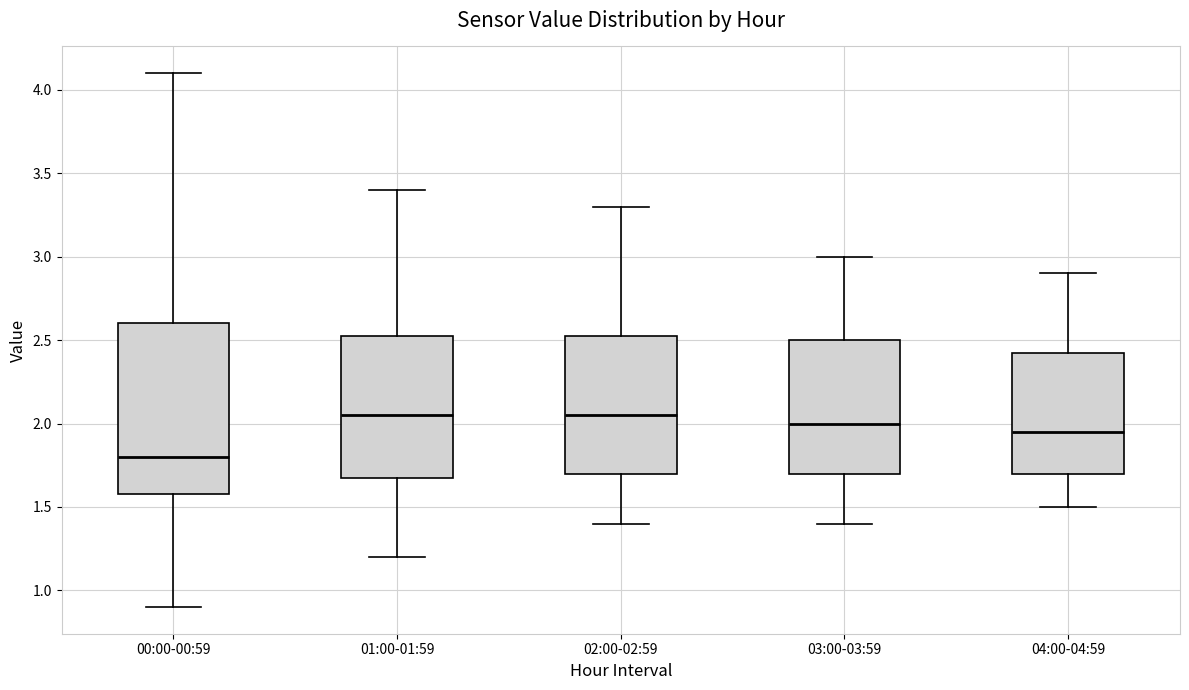

Where is the lower edge of the box for 04:00-04:59 on the y-axis? The values are not printed on the chart, so give them approximately, as read against the axis.

1.70